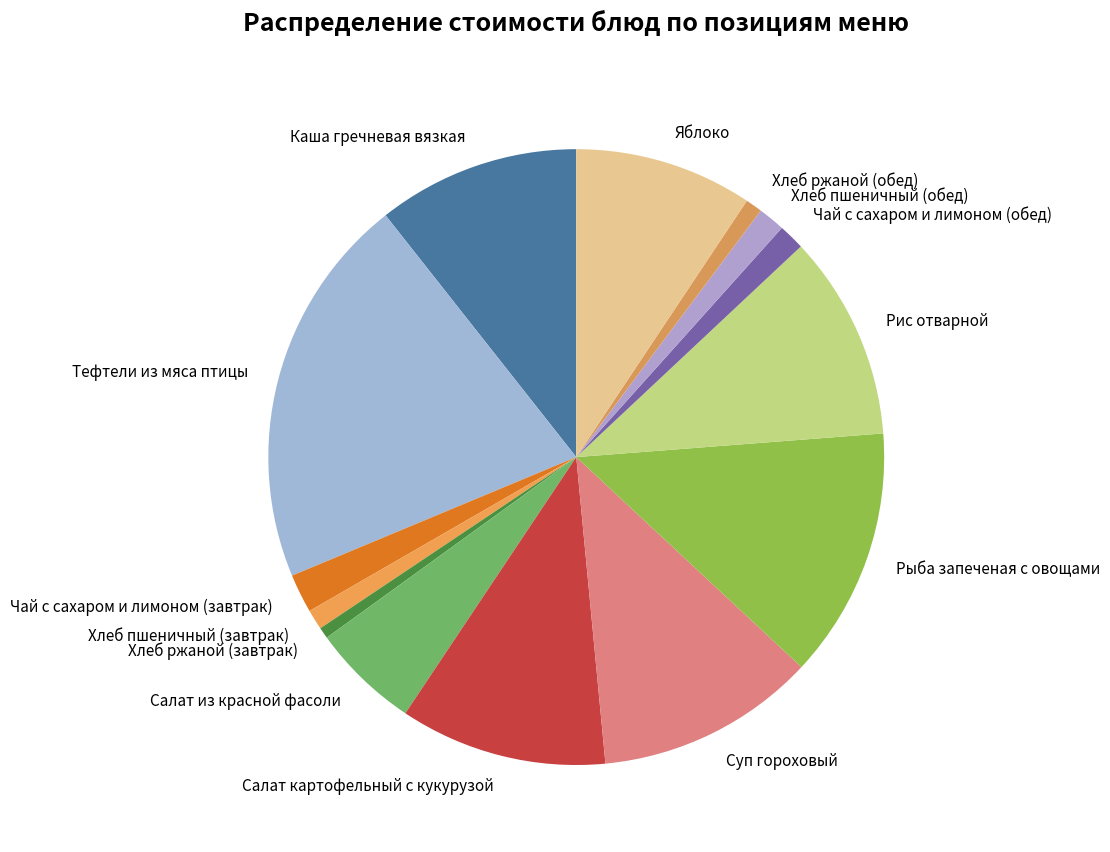

Approximately how many times larger is the value at Салат из красной фасоли compared to Каша гречневая вязкая?

0.5